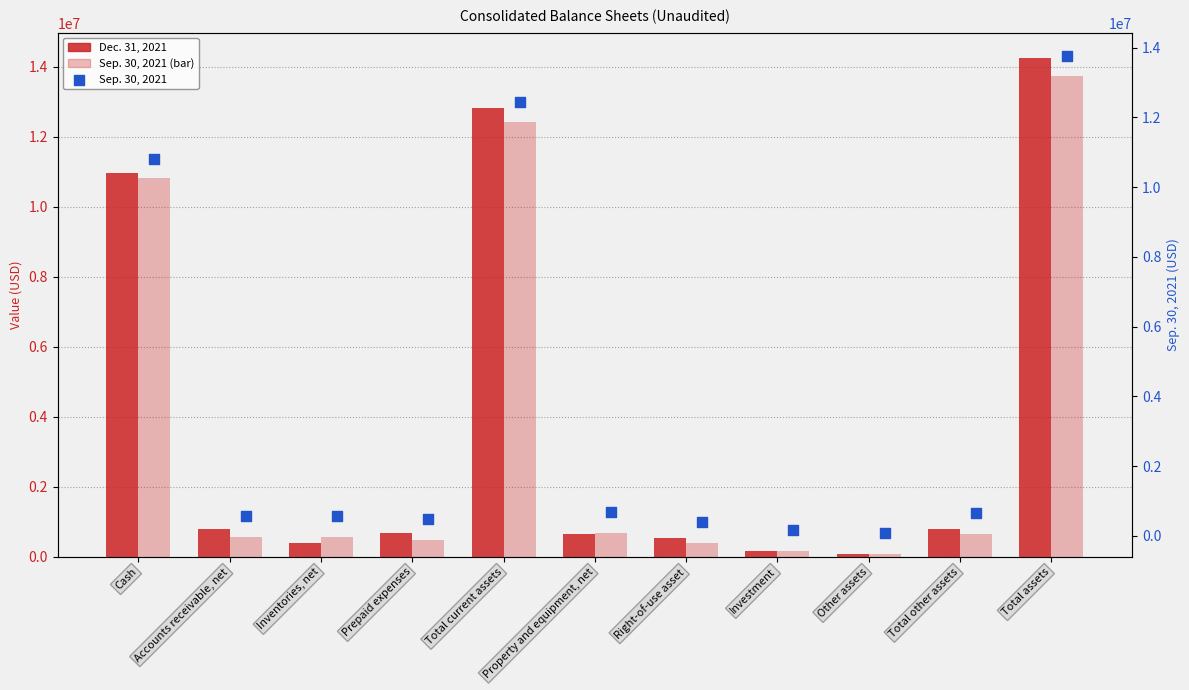

Which series has the largest total across all categories?

Dec. 31, 2021